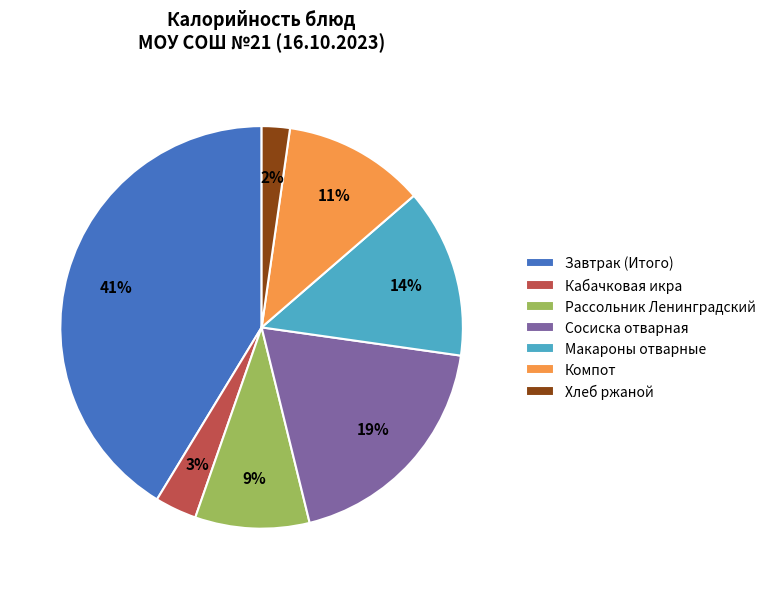

True or false: Компот accounts for 21% of the total.

False